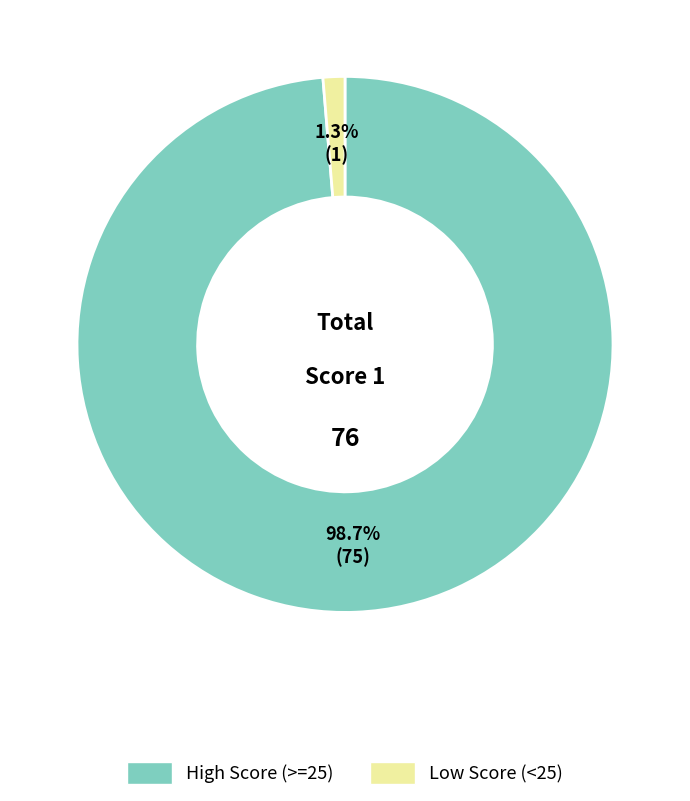

To the nearest percent, what is the difference between the largest and smallest slice percentages?

97%